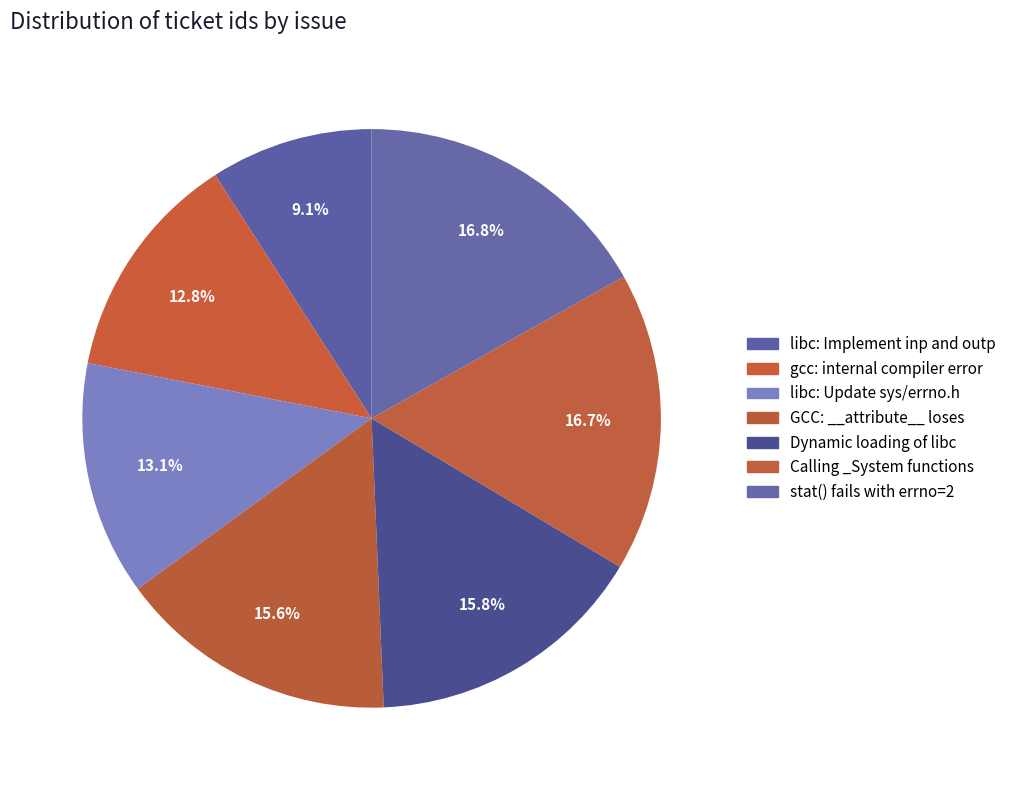

How many segments does this pie chart have?

7